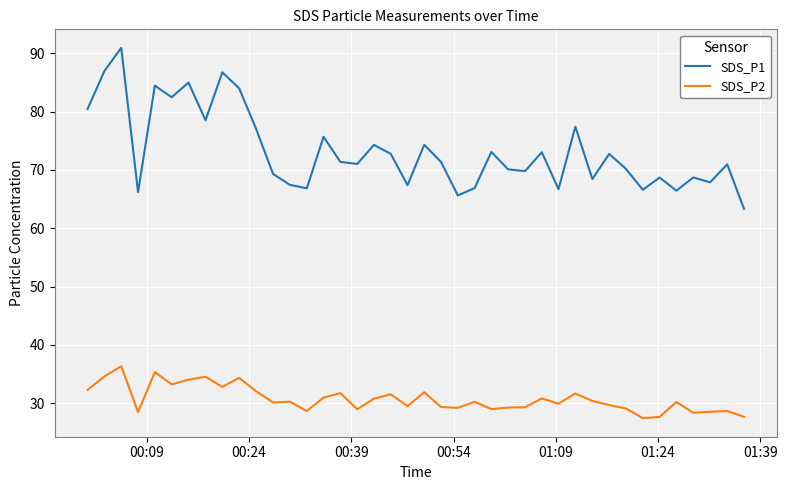

True or false: SDS_P2 has more than 0 points higher than both neighbors.

True